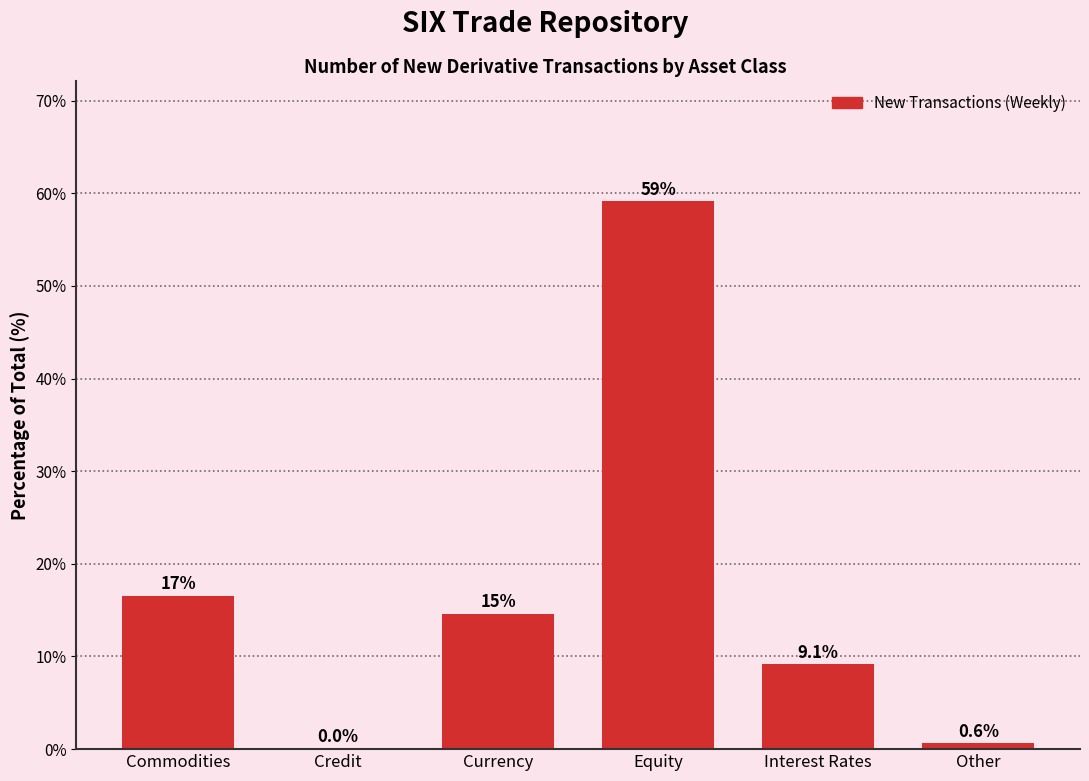

Where is the data nearest to the value 29?

Commodities